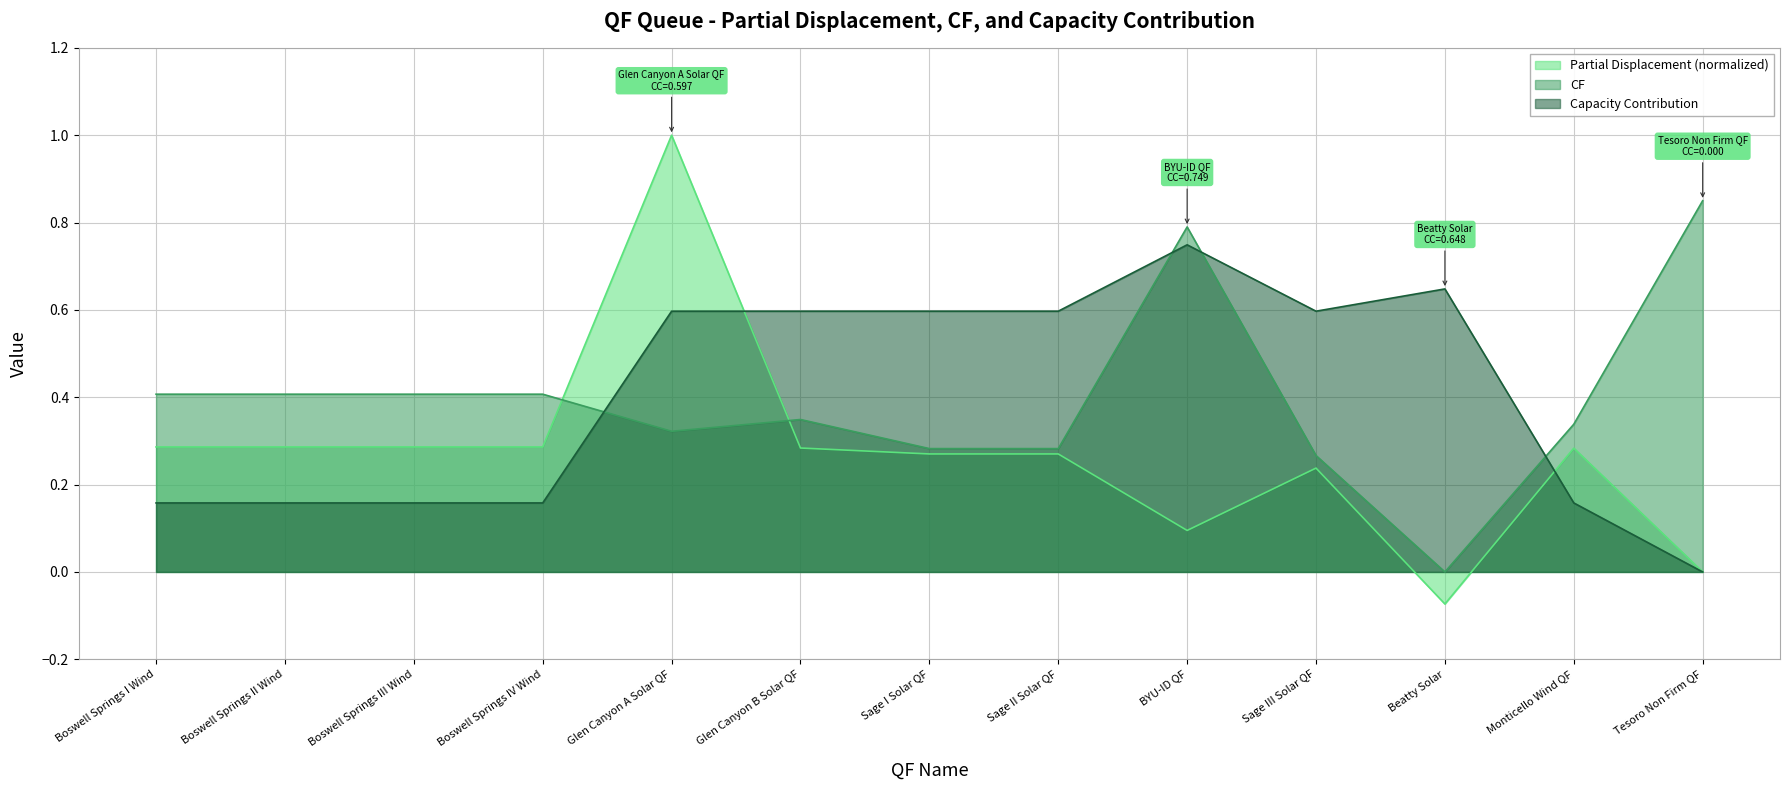

What is the difference between the maximum and minimum values in the Capacity Contribution series?

0.7